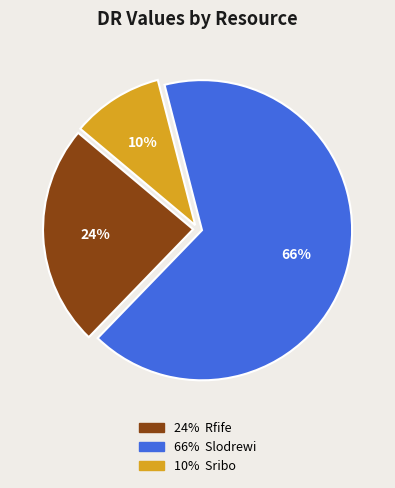

Is there any slice that represents more than half of the pie?

Yes